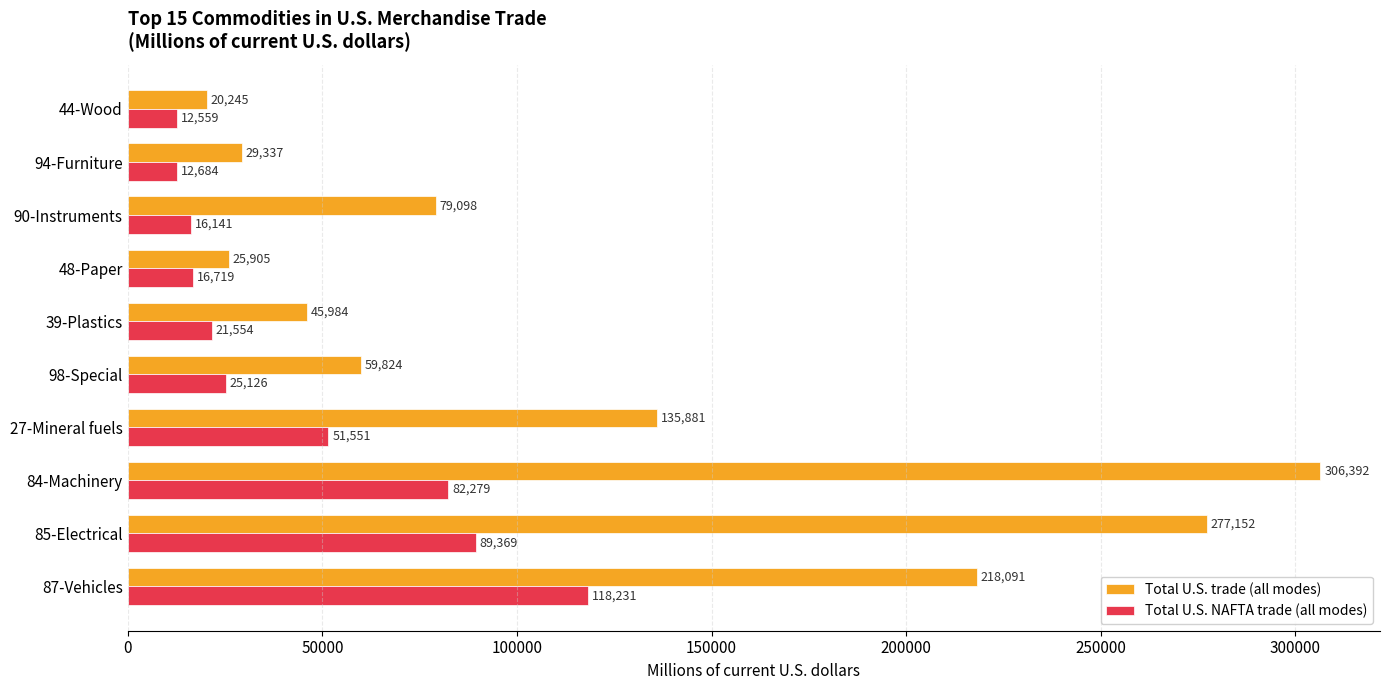

Is it true that Total U.S. NAFTA trade (all modes) equals 55508 at 87-Vehicles?

False